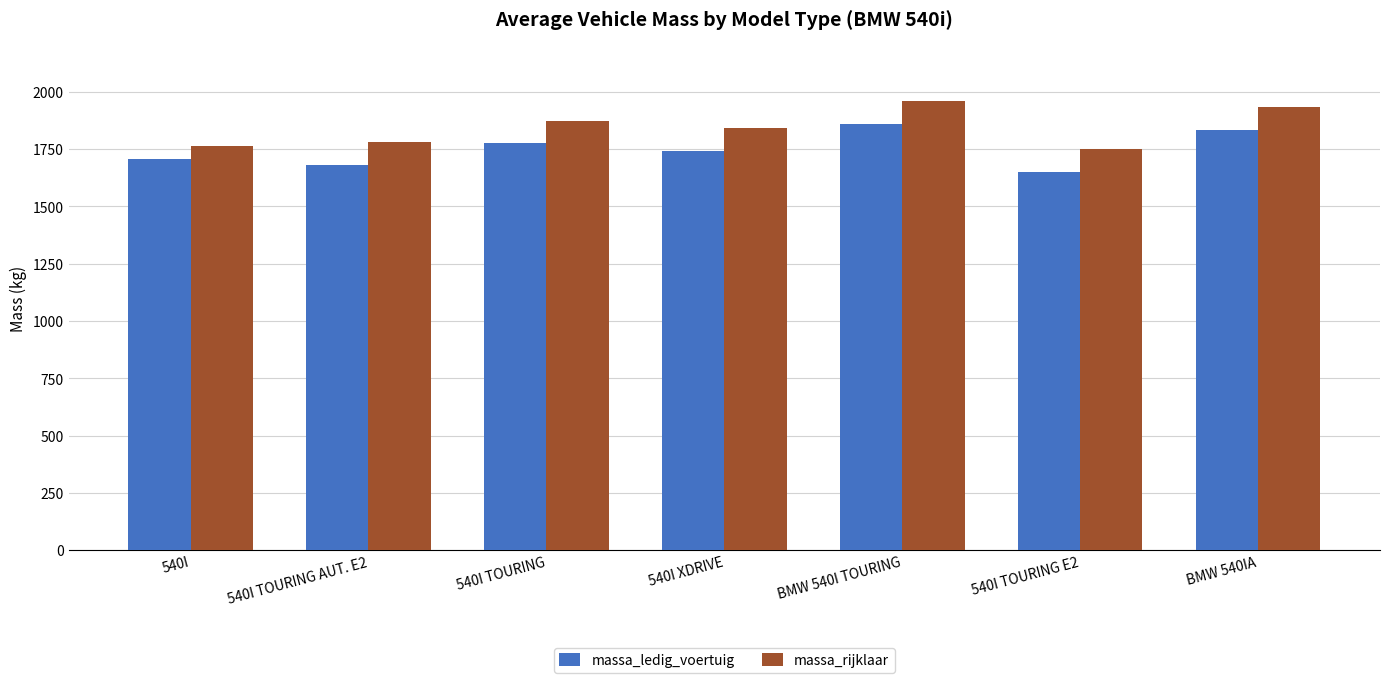

List the series in order of their overall mean, highest first.

massa_rijklaar, massa_ledig_voertuig